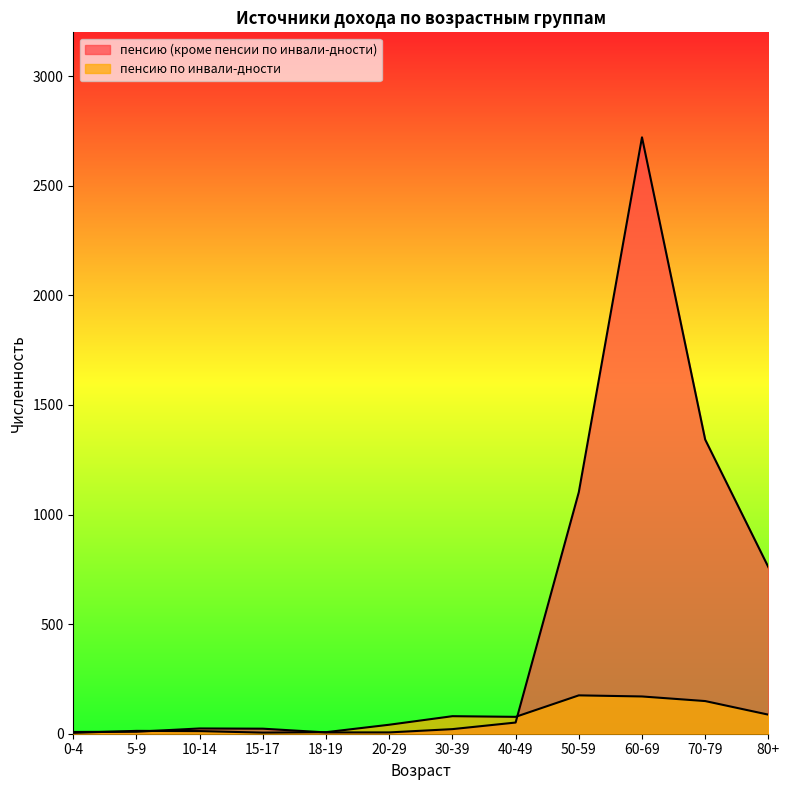

What is the total value across all series at 10-14?

36